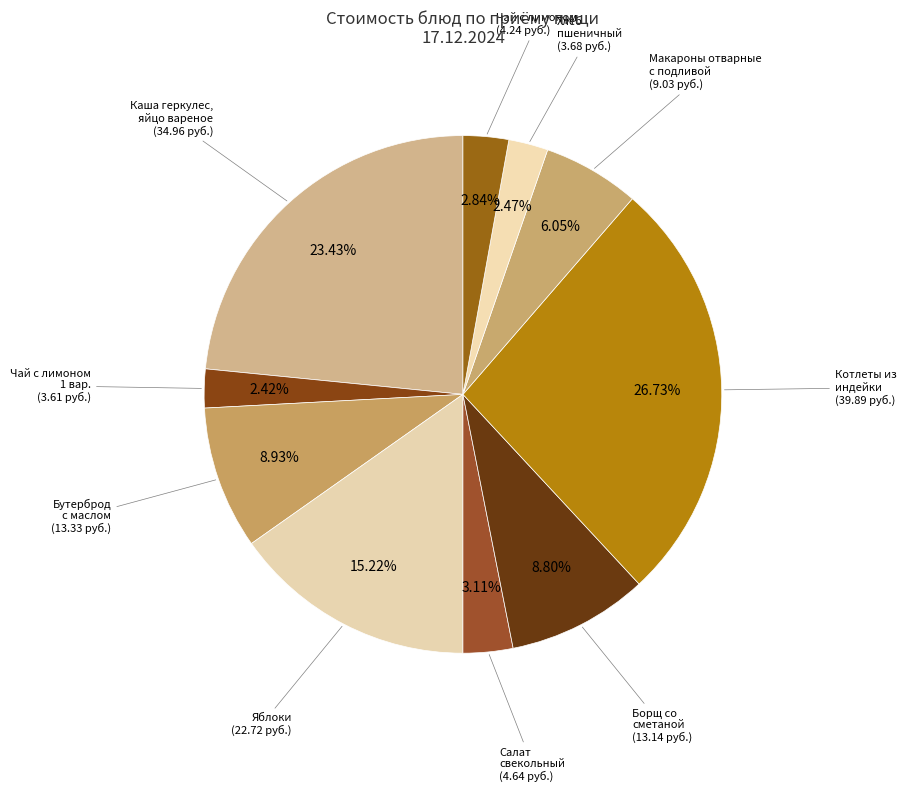

How many slices are in this pie chart?

10